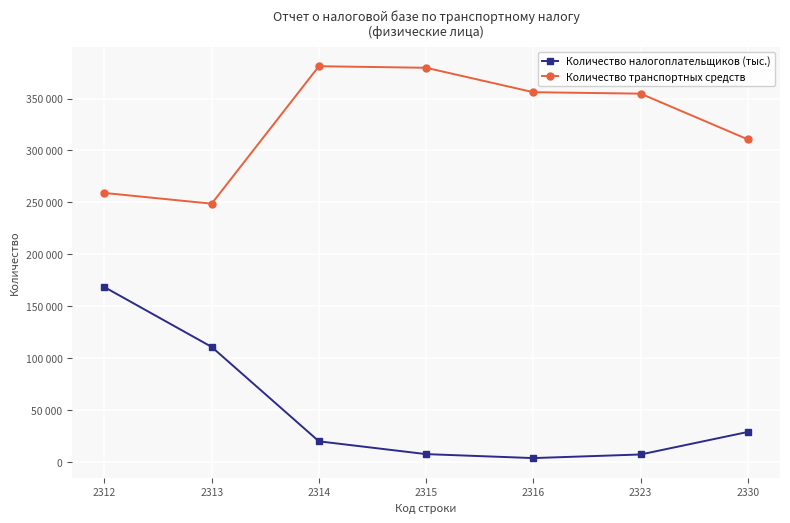

What is the maximum value for Количество транспортных средств?

381130